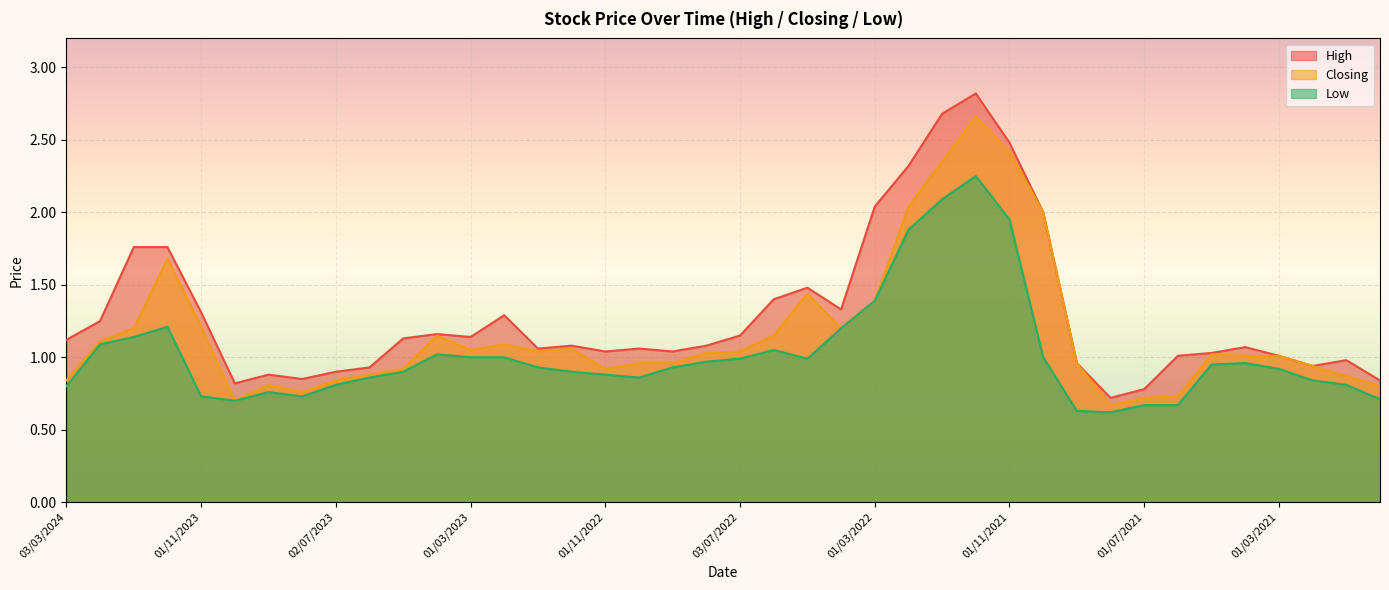

Does the chart display data point markers on the line(s)?

No